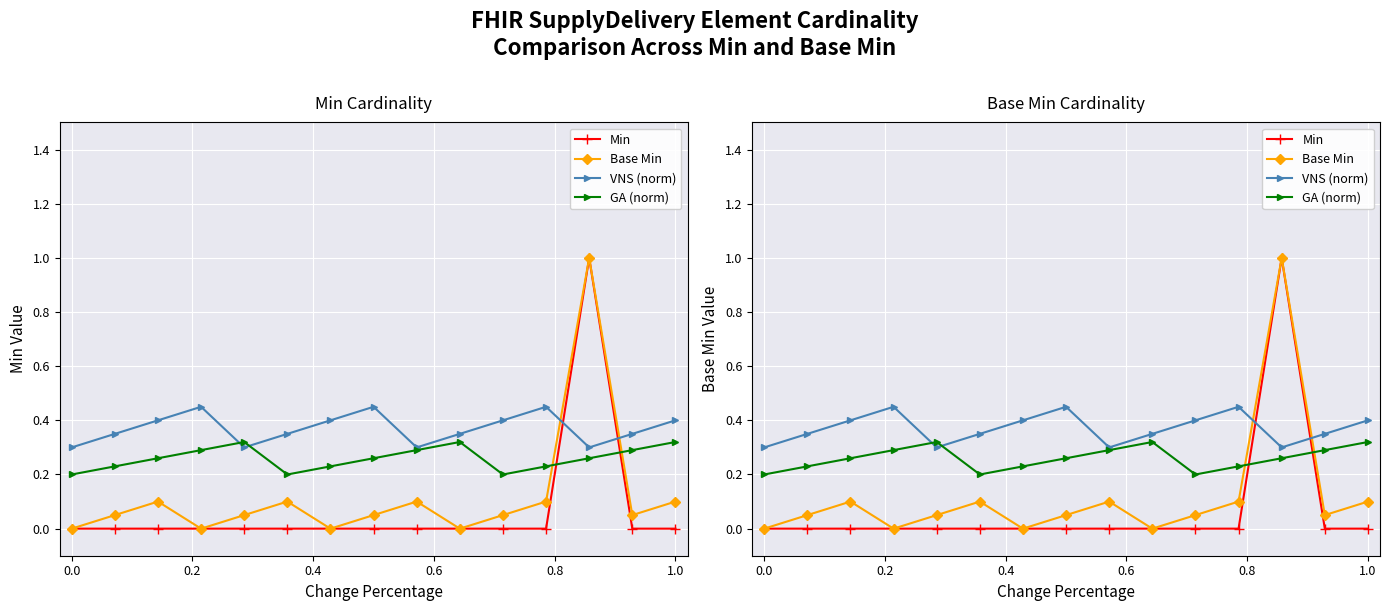

How many lines are shown in the chart?

4